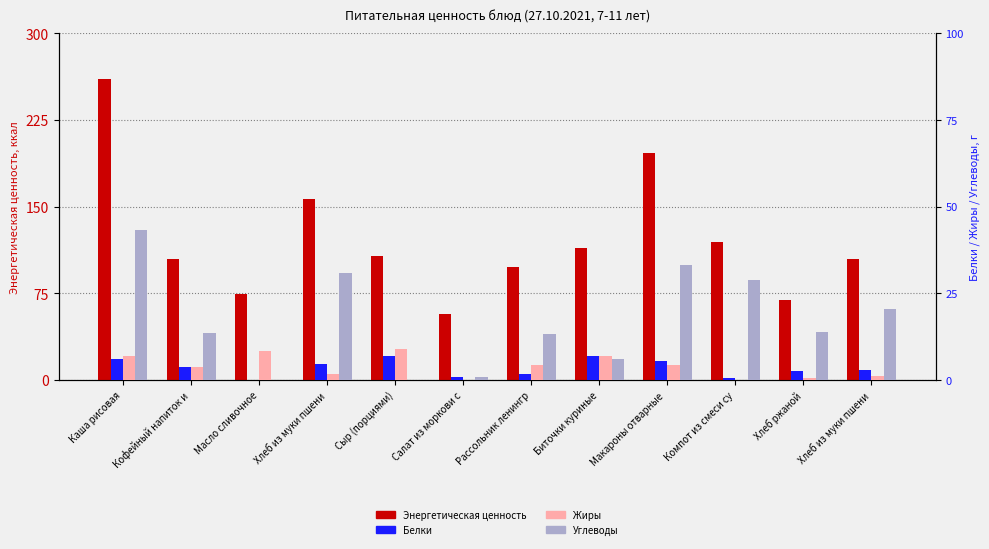

Which label corresponds to the largest value in the chart?

Каша рисовая